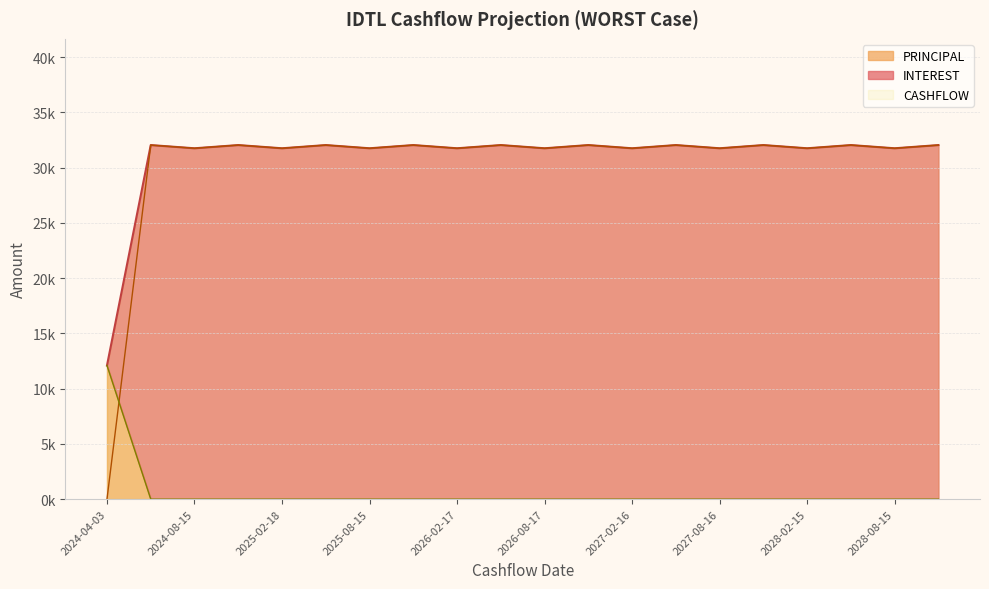

What is the highest value of the CASHFLOW series?

32040.6